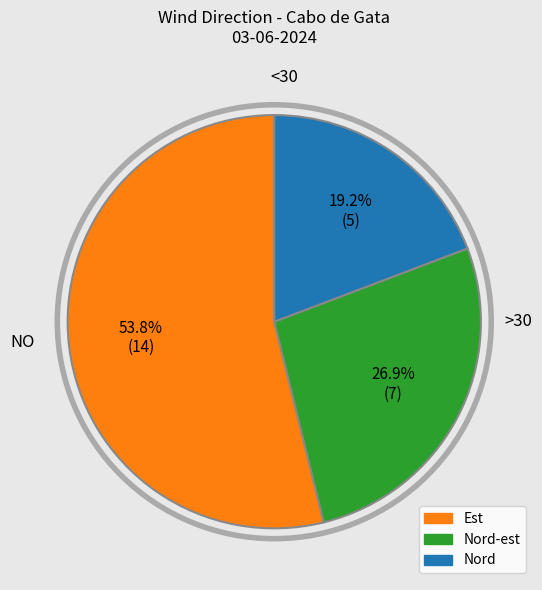

Is there a majority slice in this chart?

Yes